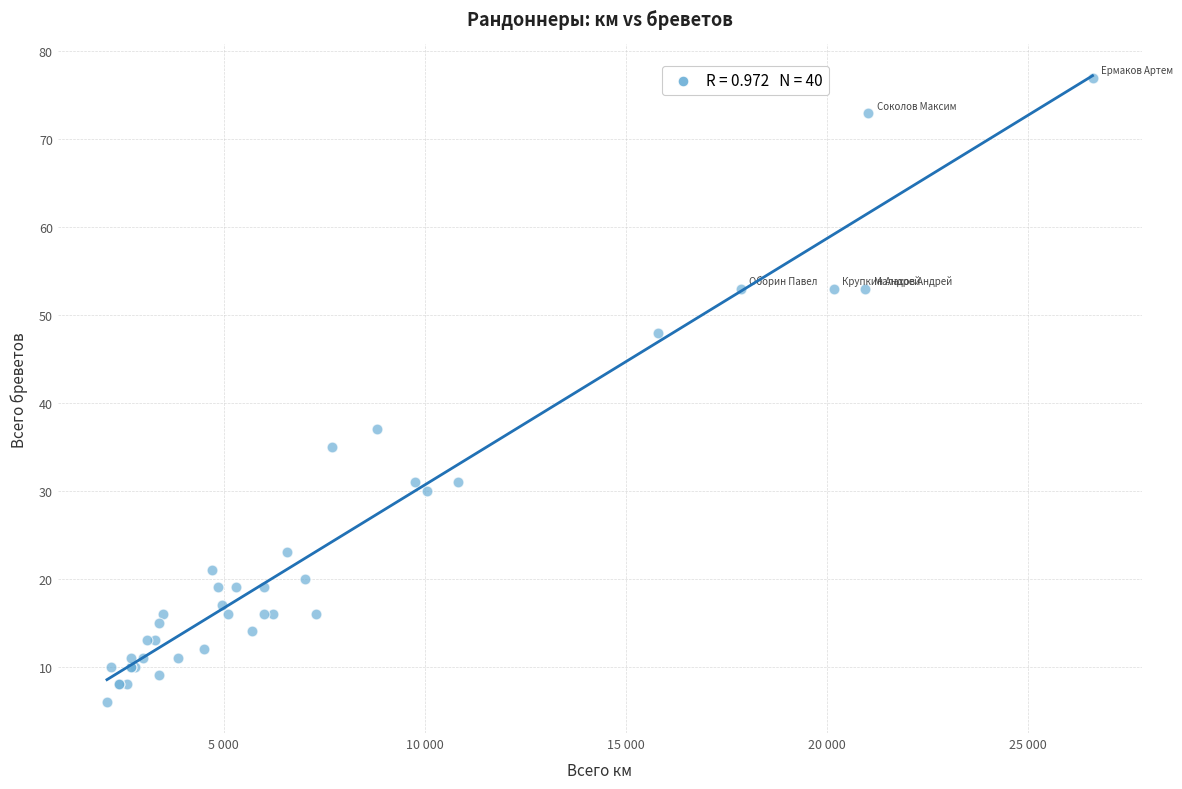

What Y value in the scatter plot is closest to 41?

37